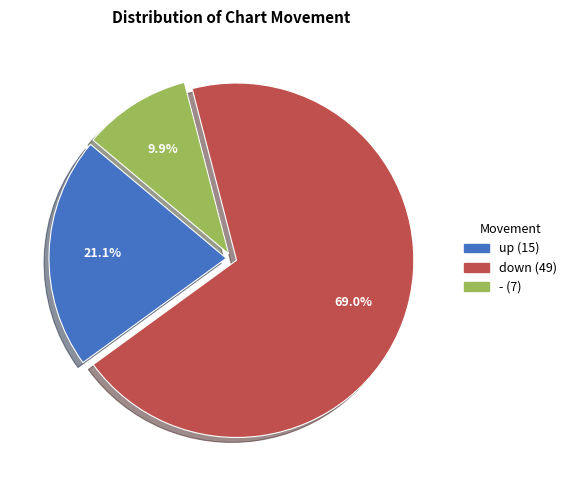

Is it true that up is 9% of the pie?

False